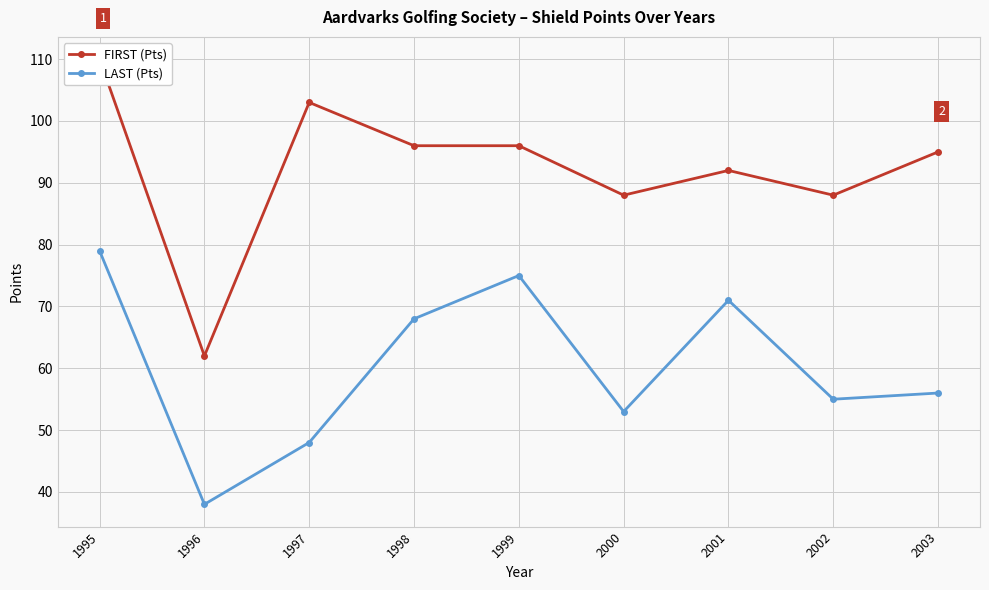

What are all the series names shown in the legend?

FIRST (Pts), LAST (Pts)